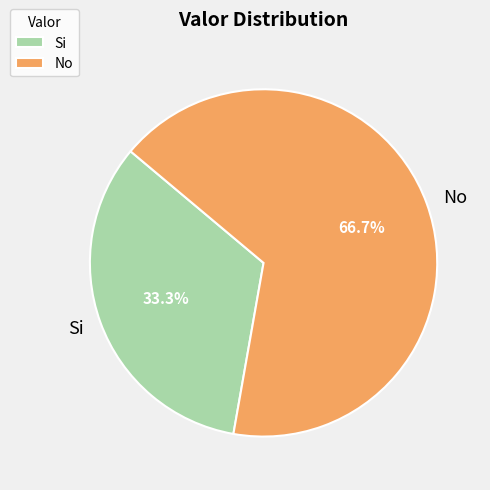

Does any single category account for the majority?

Yes